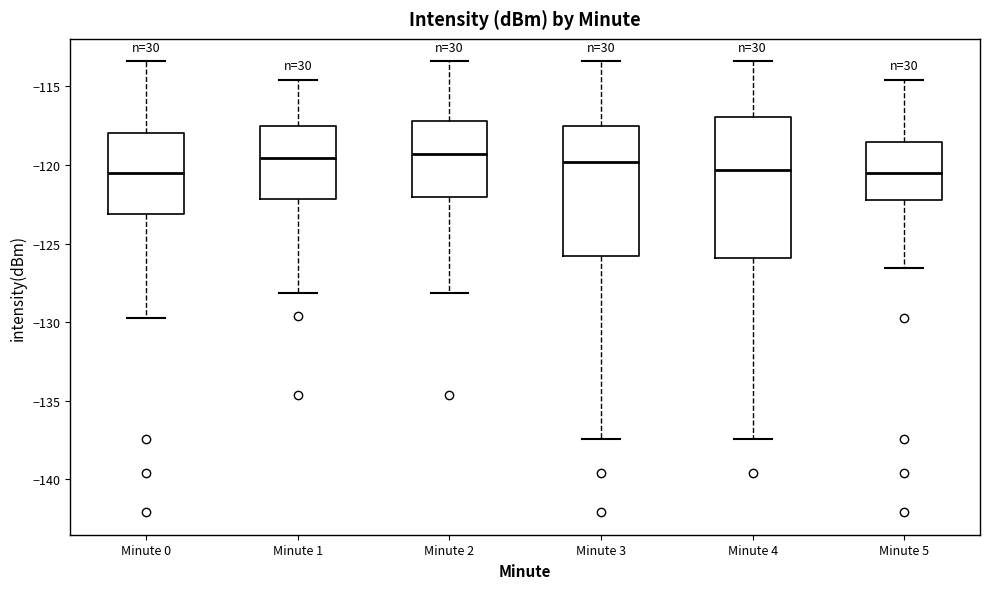

Reading left to right, transcribe this box plot: for each box, give where its median line is, the range the box spans, and where its two whiskers end, as read against the y-axis. The values are not printed on the chart, so give them approximately, as read against the axis.

Minute 0: median -120.5, box -123.0 to -118.0, whiskers -129.5 to -113.5
Minute 1: median -119.5, box -122.0 to -117.5, whiskers -128.0 to -114.5
Minute 2: median -119.5, box -122.0 to -117.0, whiskers -128.0 to -113.5
Minute 3: median -120.0, box -126.0 to -117.5, whiskers -137.5 to -113.5
Minute 4: median -120.5, box -126.0 to -117.0, whiskers -137.5 to -113.5
Minute 5: median -120.5, box -122.0 to -118.5, whiskers -126.5 to -114.5